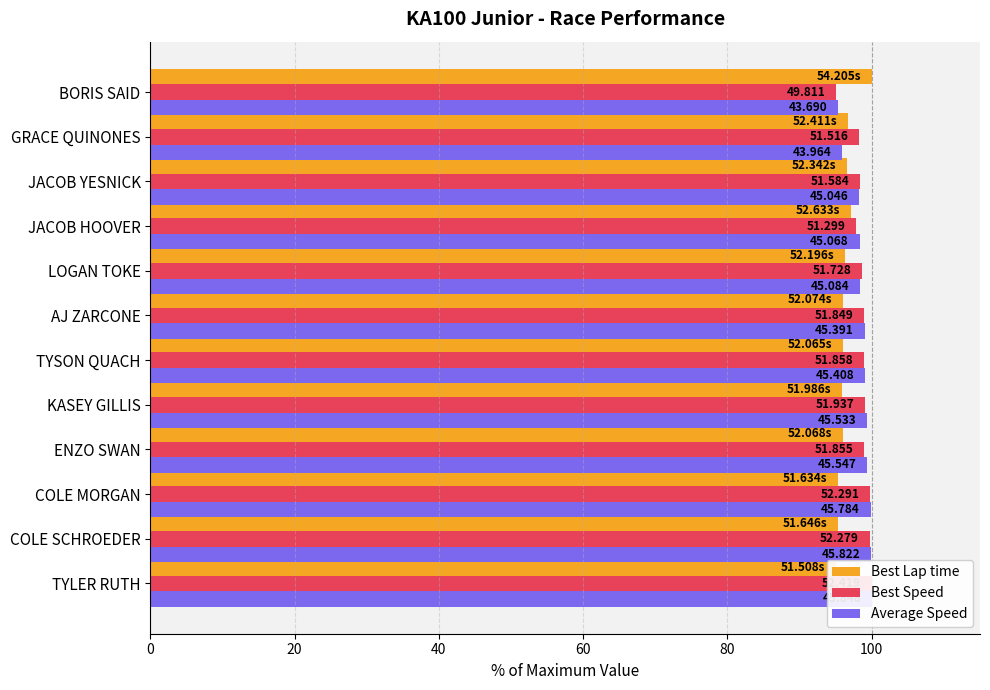

Is it true that Best Speed equals 145.1 at COLE MORGAN?

False